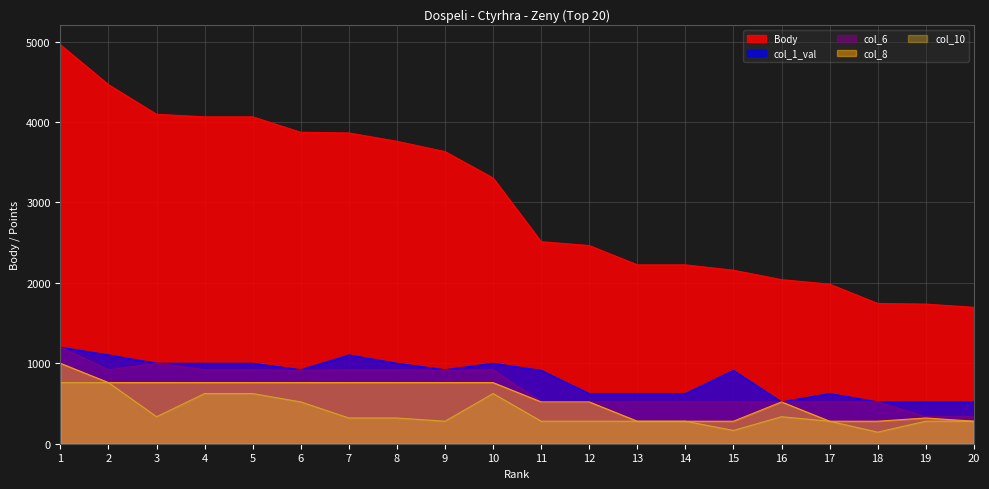

True or false: col_1_val and col_10 cross at least once.

False